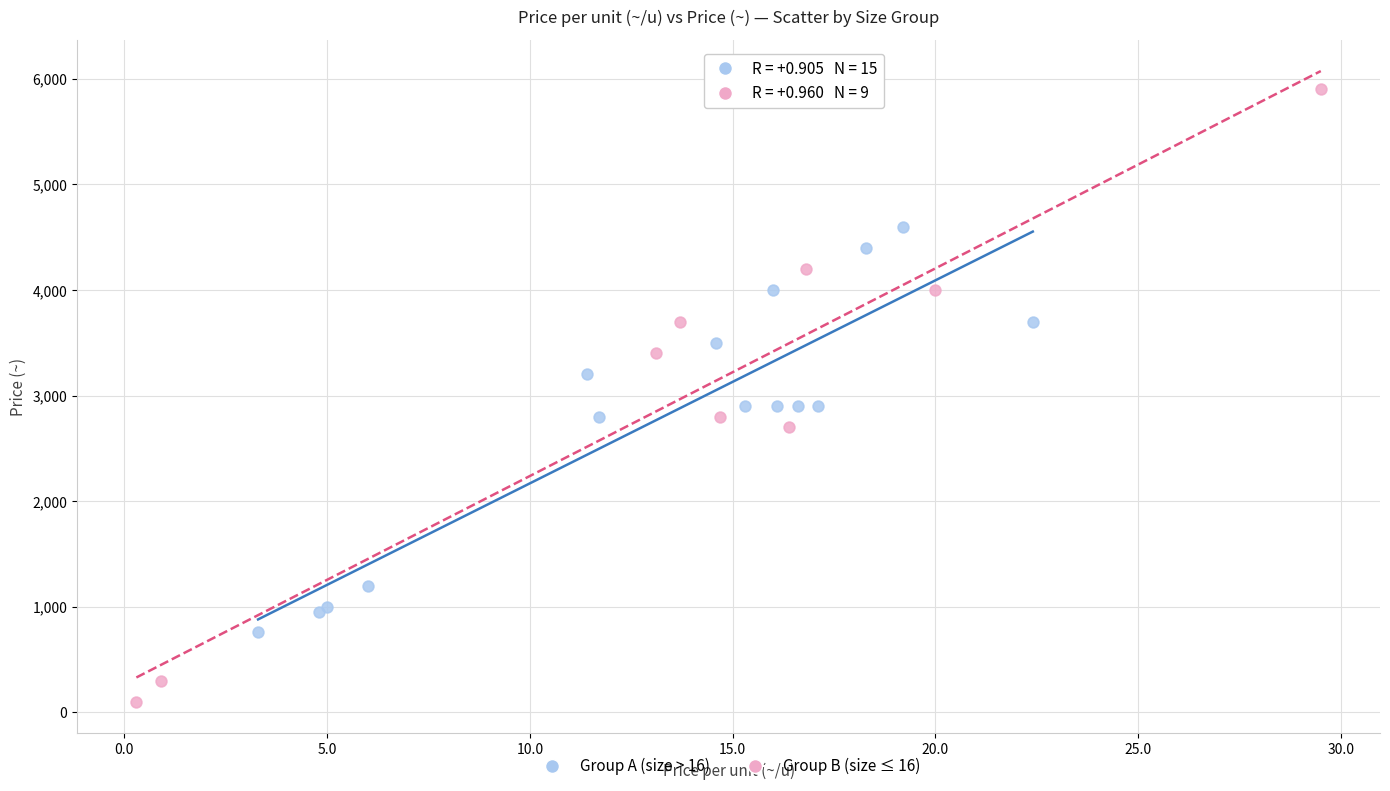

Which series has the largest Y range (max minus min)?

Group B (size ≤ 16)